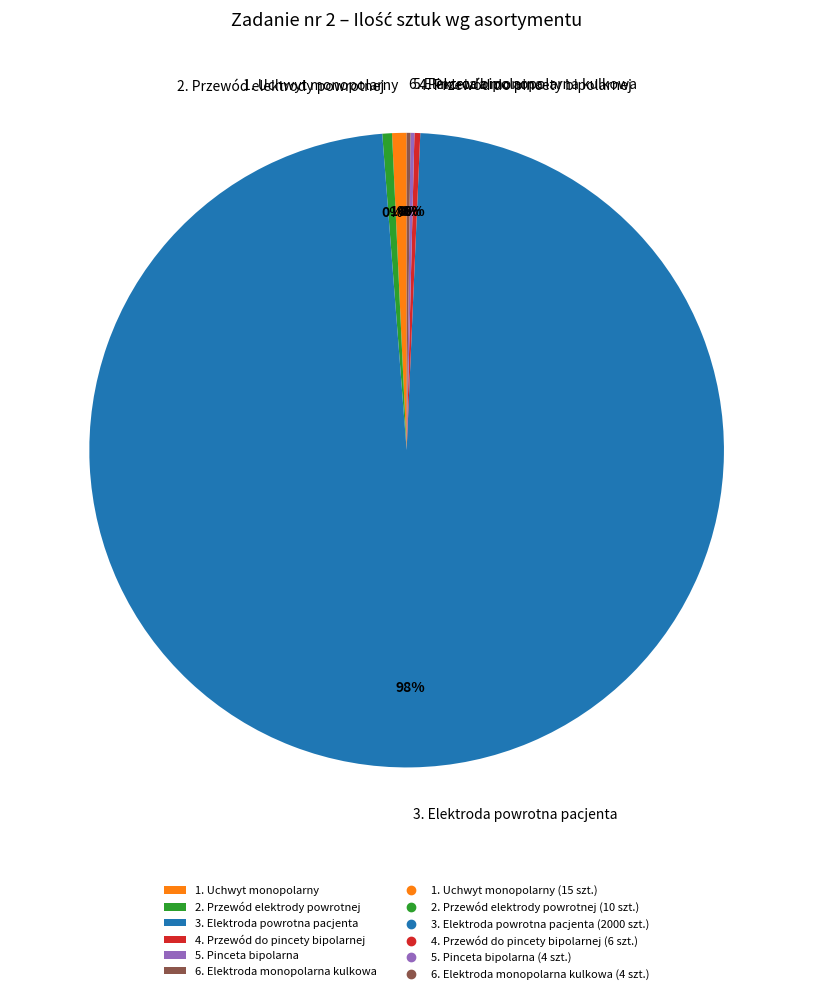

Is it true that 2. Przewód elektrody powrotnej is 12% of the pie?

False